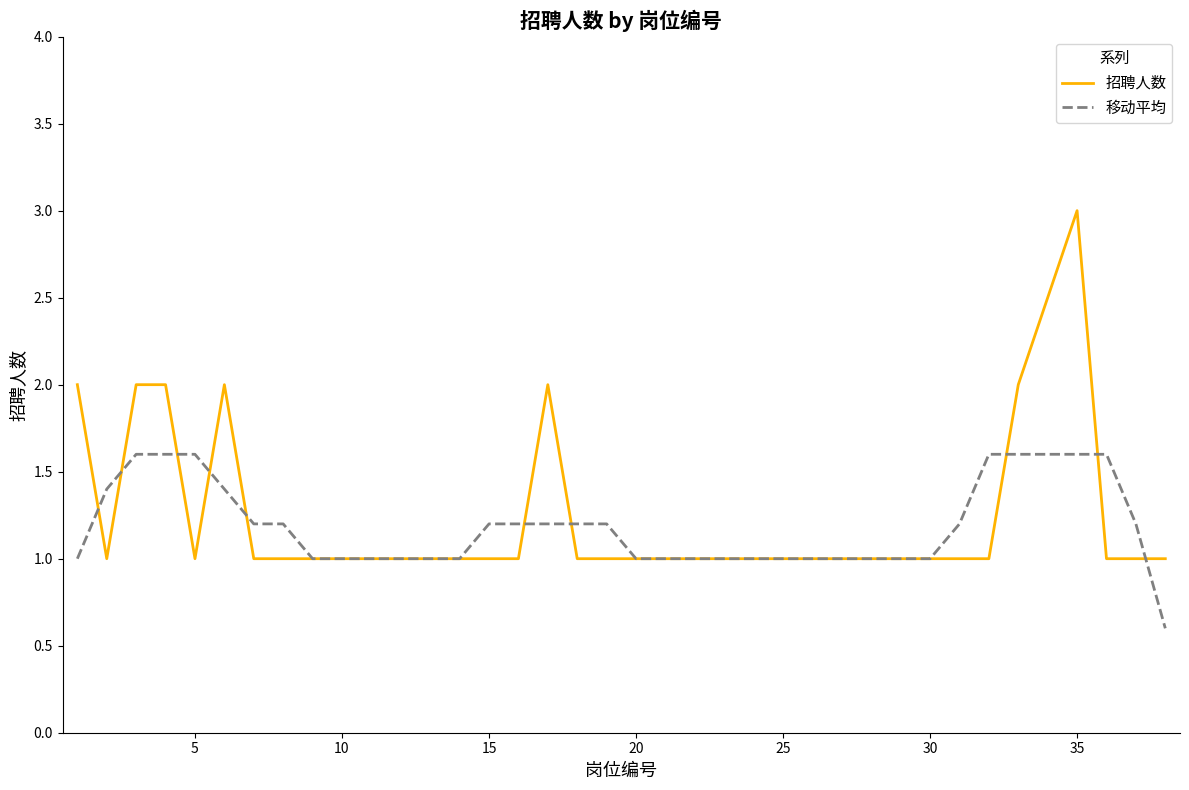

True or false: 招聘人数 and 移动平均 intersect in this chart.

True